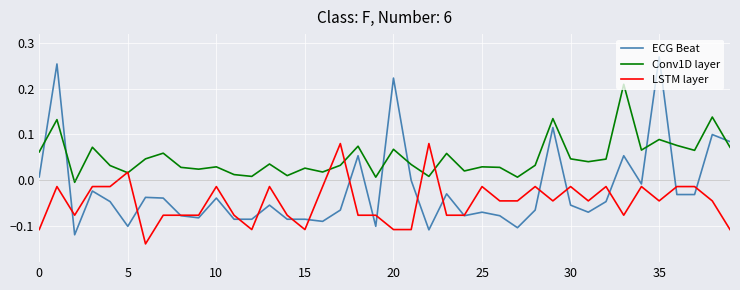

Which series has the largest range (max minus min)?

ECG Beat